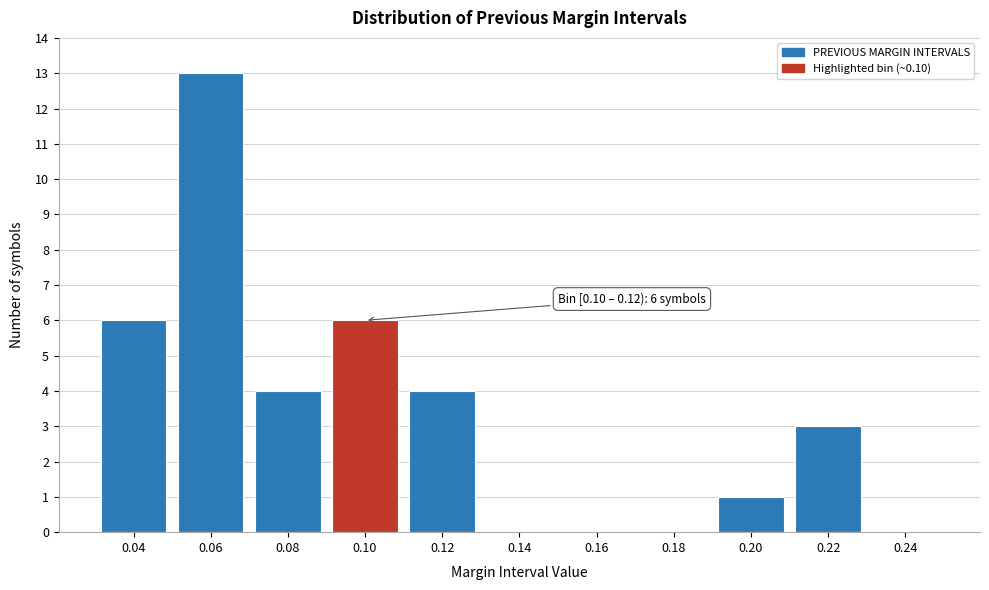

Reading left to right, transcribe all the data shown in this chart.

0.04=6	0.06=13	0.08=4	0.10=6	0.12=4	0.14=0	0.16=0	0.18=0	0.20=1	0.22=3	0.24=0